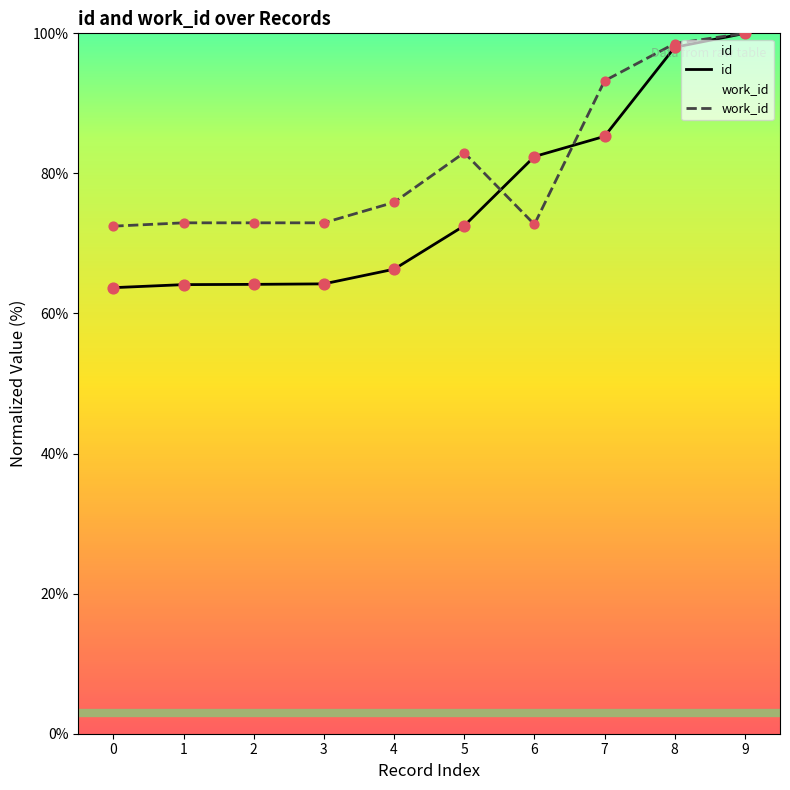

Is the value of id at 6 greater than the value of work_id at 4?

Yes